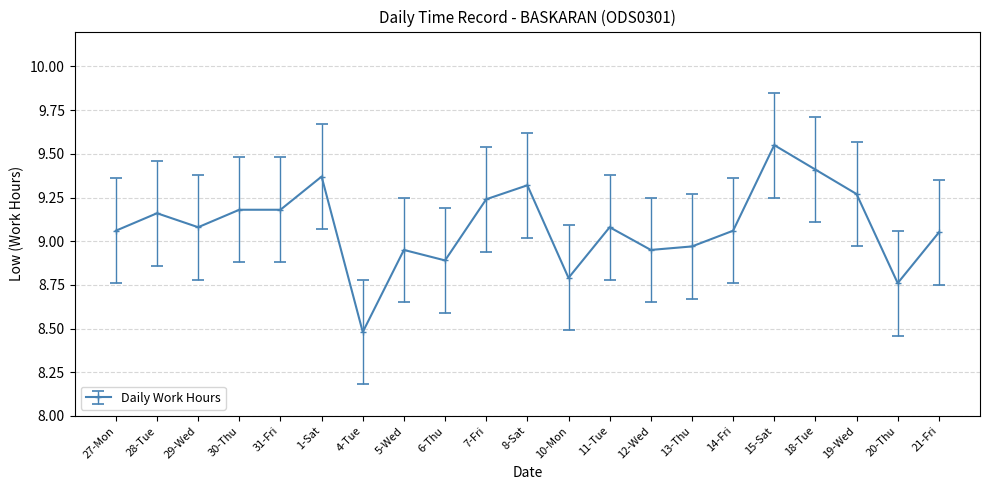

What is the difference between the second highest and minimum values?

0.9